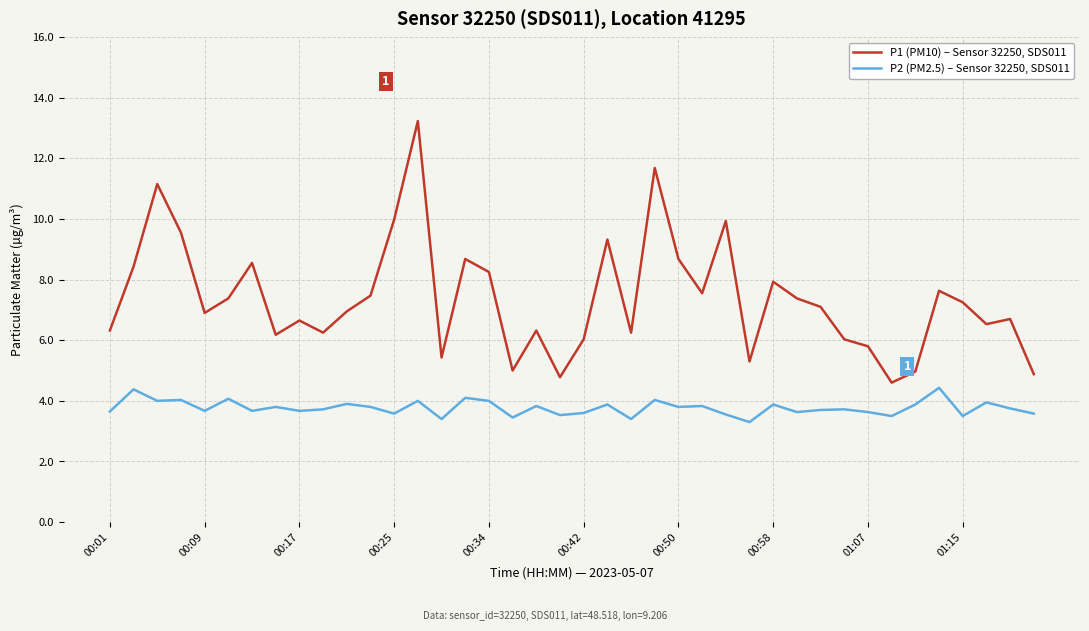

Which series has the largest total across all categories?

P1 (PM10) – Sensor 32250, SDS011